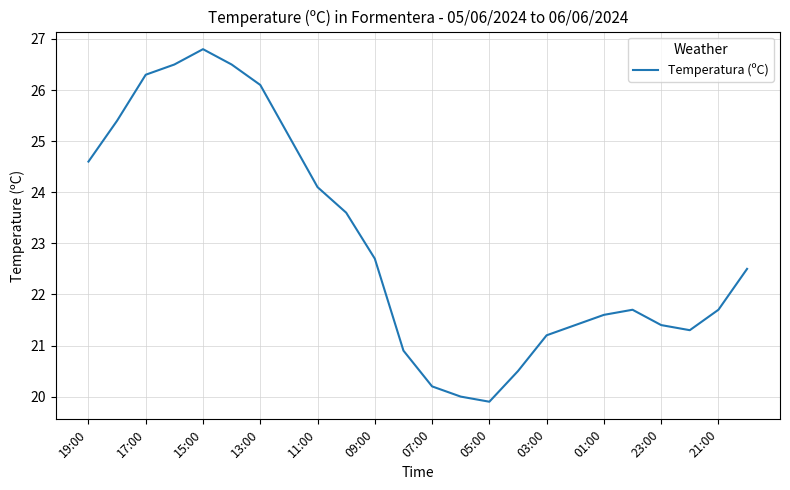

What is the difference between the maximum and minimum values?

6.9